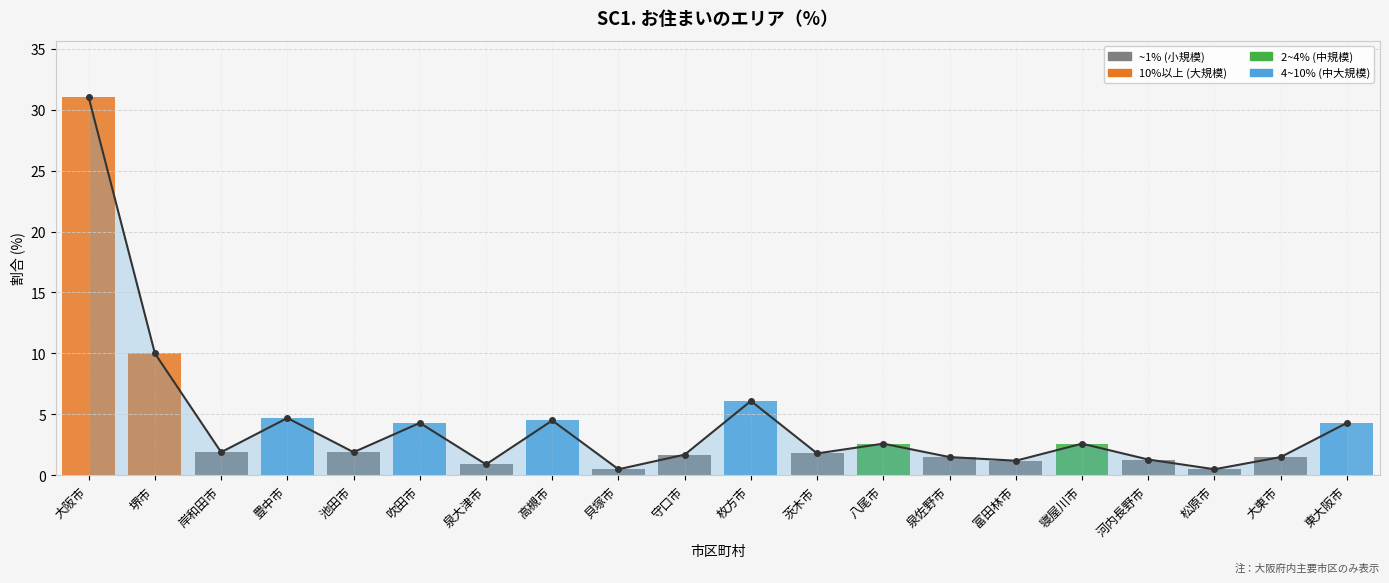

The chart shows a value of 3.9 at 八尾市. True or false?

False